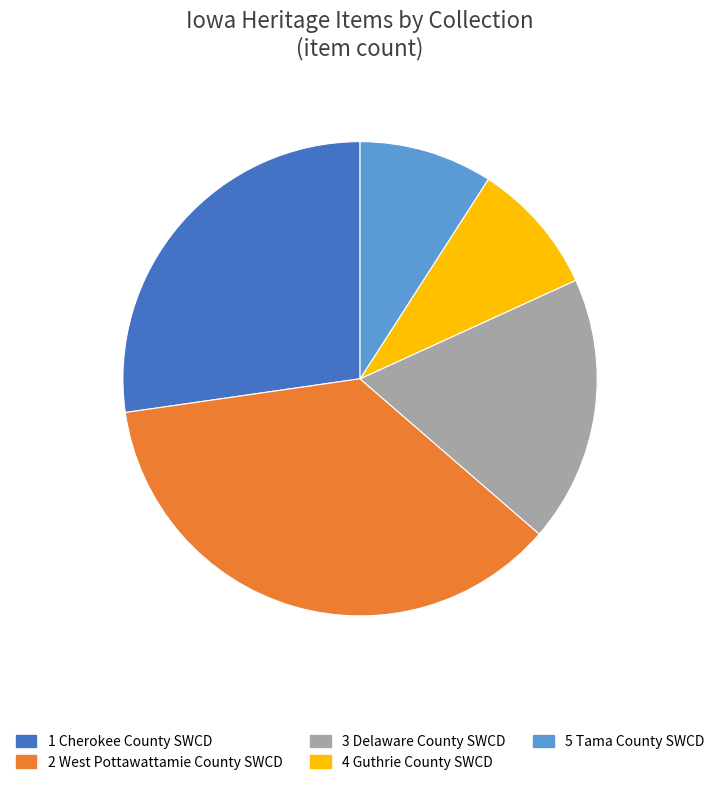

Does any single category account for the majority?

No